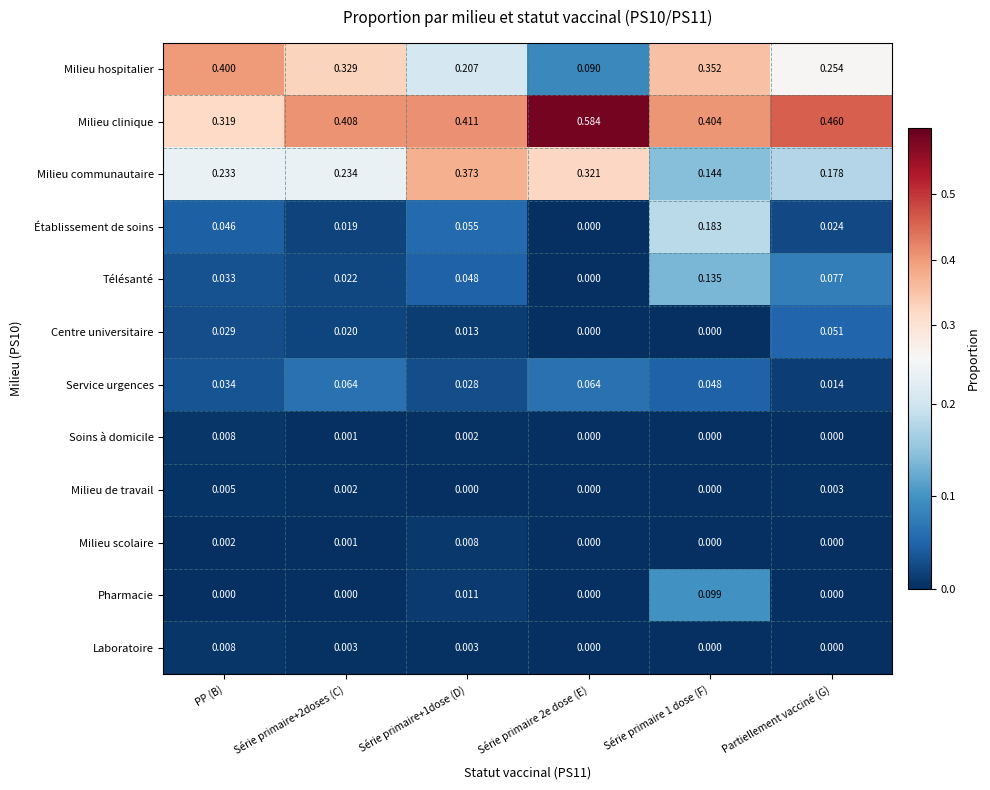

Is the value of Service urgences at Série primaire+2doses (C) greater than the value of Soins à domicile at Série primaire 2e dose (E)?

Yes